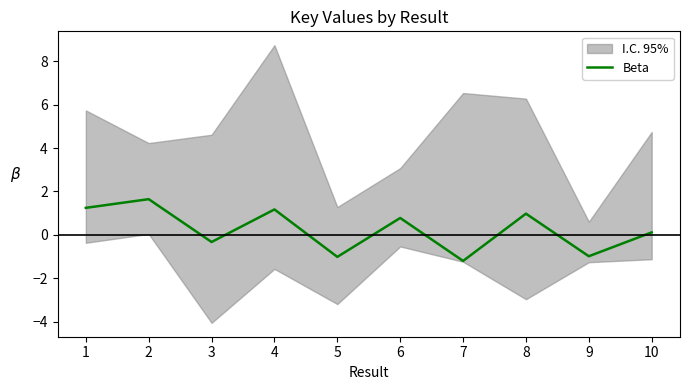

List the labels in order of value, smallest first.

7, 5, 9, 3, 10, 6, 8, 4, 1, 2